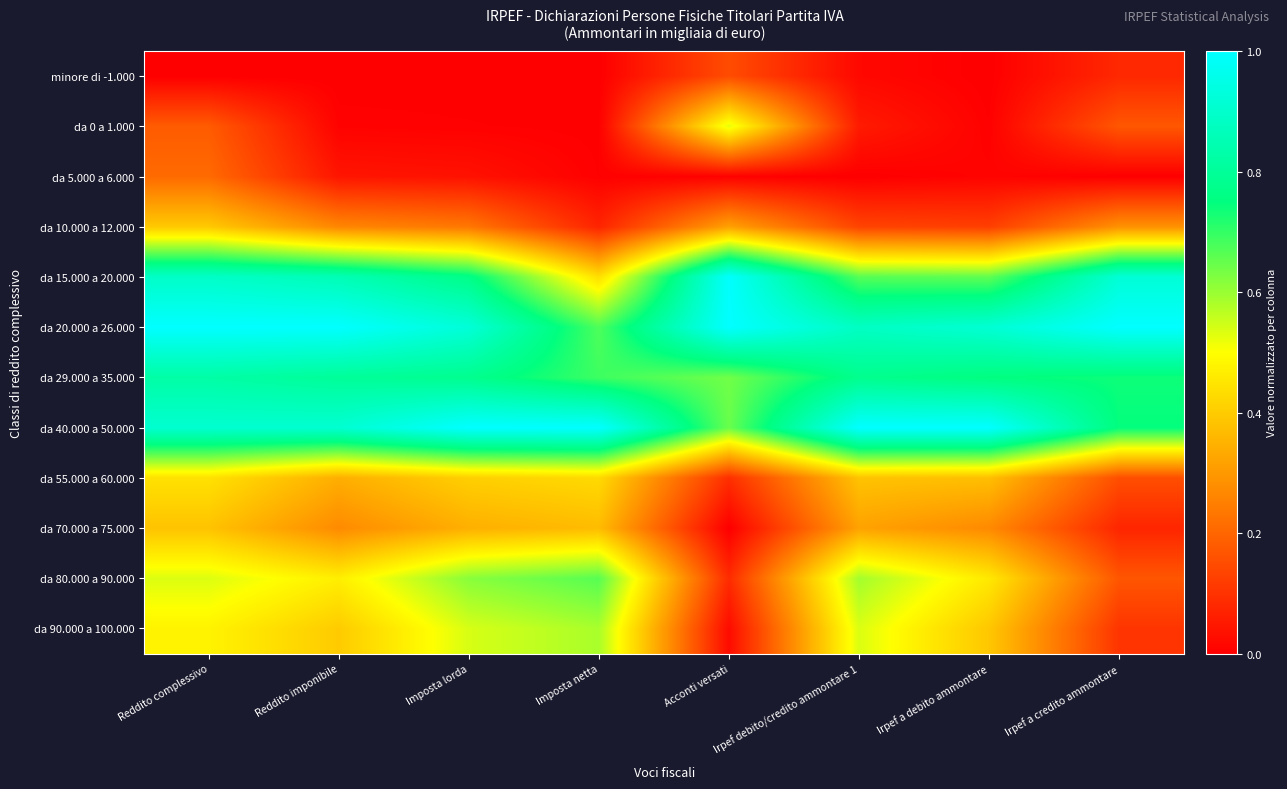

What is the difference between the highest and lowest values at Irpef a credito ammontare?

1.0